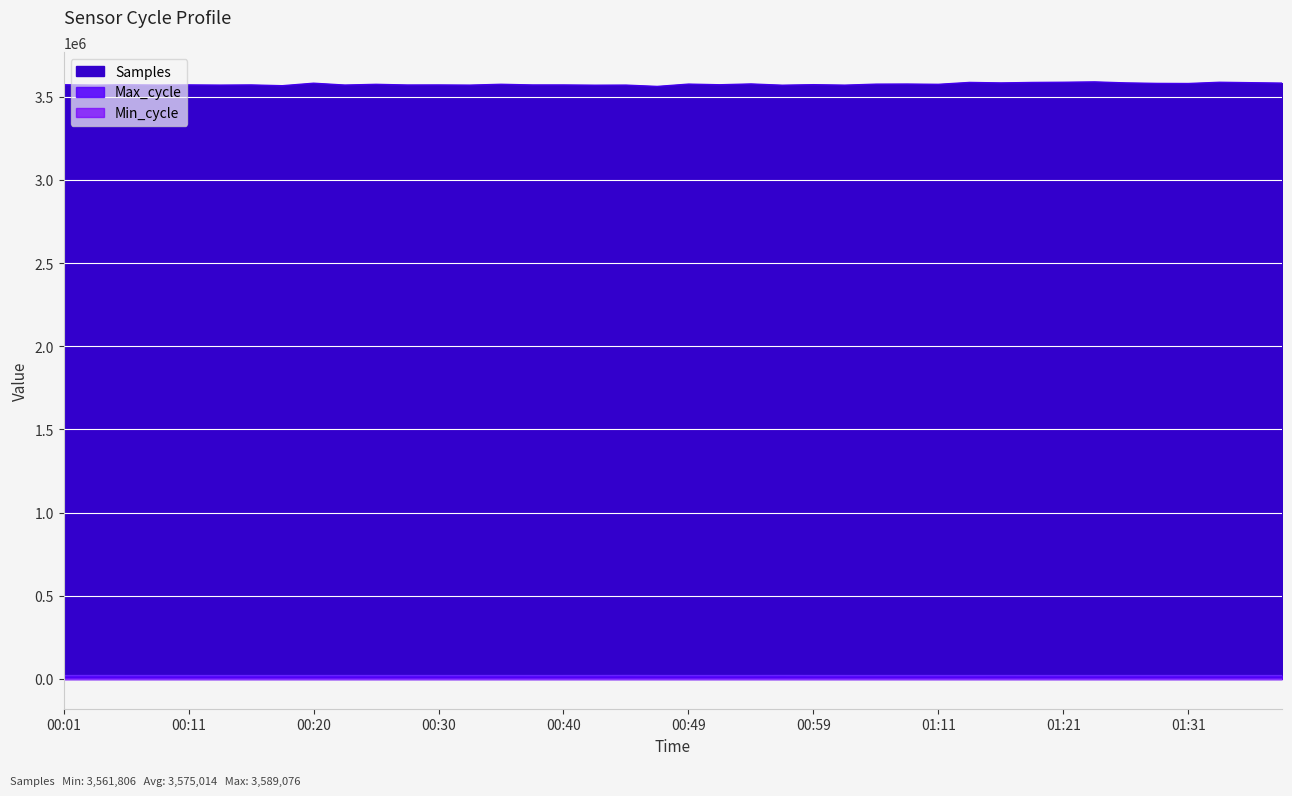

Where is the first local minimum for Max_cycle?

00:06